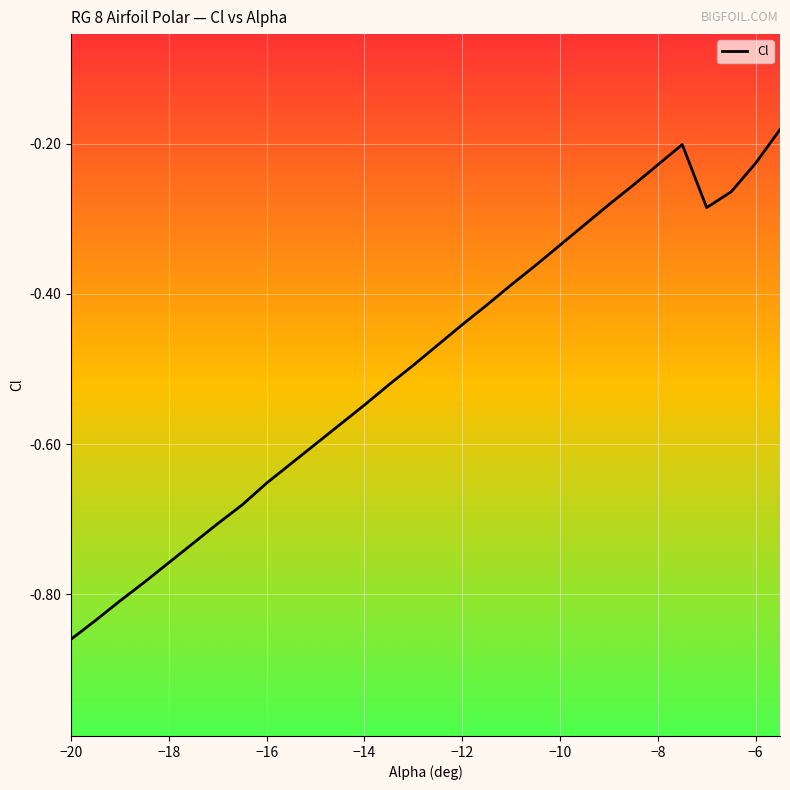

Is this an area chart (filled region under the line)?

No